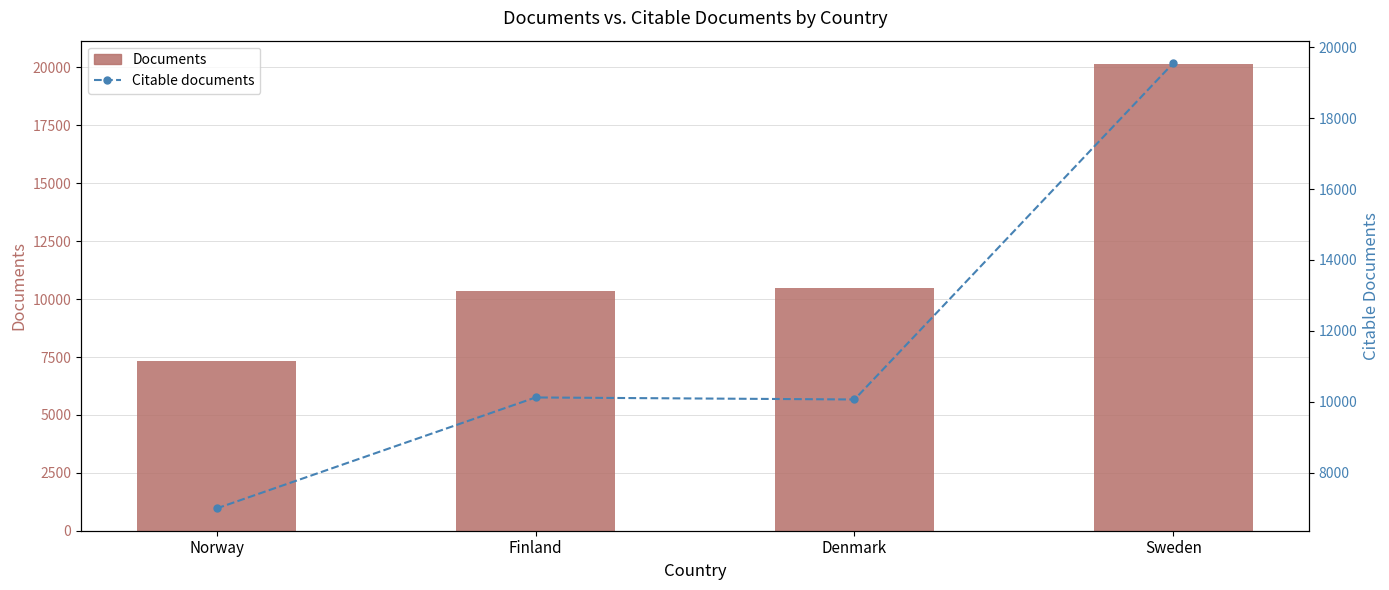

How many values in the Citable documents series are below 10123?

2